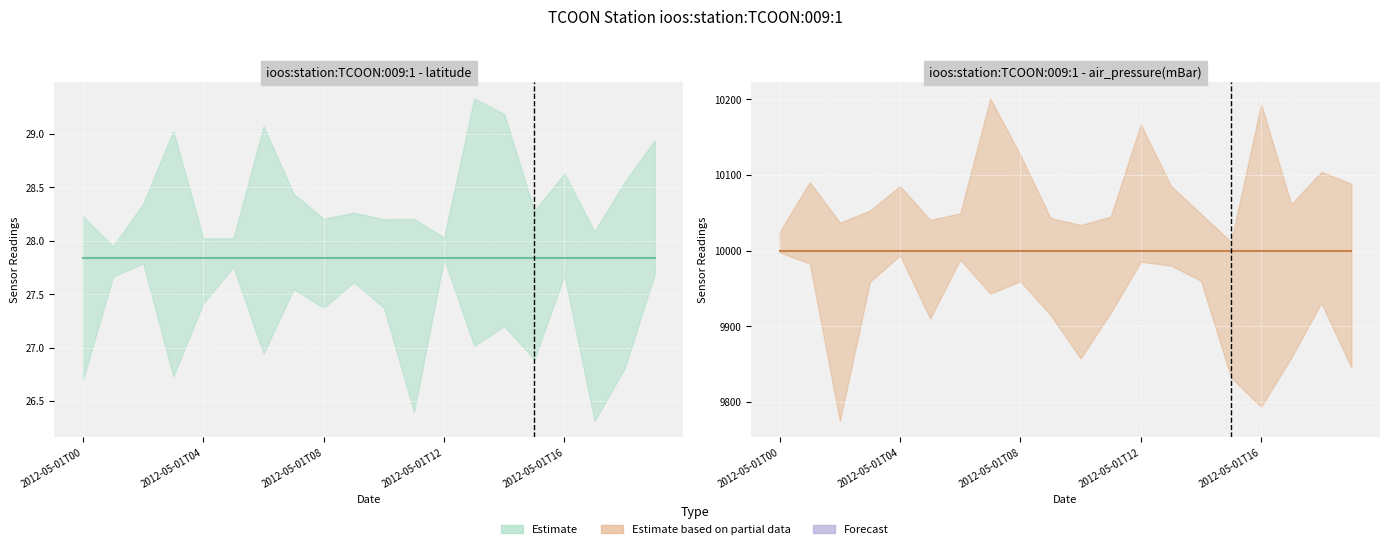

Reading left to right, what are all the values shown in this chart?

latitude (mean): 27.8	27.8	27.8	27.8	27.8	27.8	27.8	27.8	27.8	27.8	27.8	27.8	27.8	27.8	27.8	27.8	27.8	27.8	27.8	27.8
air_pressure(mBar) (mean): 9999.0	9999.0	9999.0	9999.0	9999.0	9999.0	9999.0	9999.0	9999.0	9999.0	9999.0	9999.0	9999.0	9999.0	9999.0	9999.0	9999.0	9999.0	9999.0	9999.0